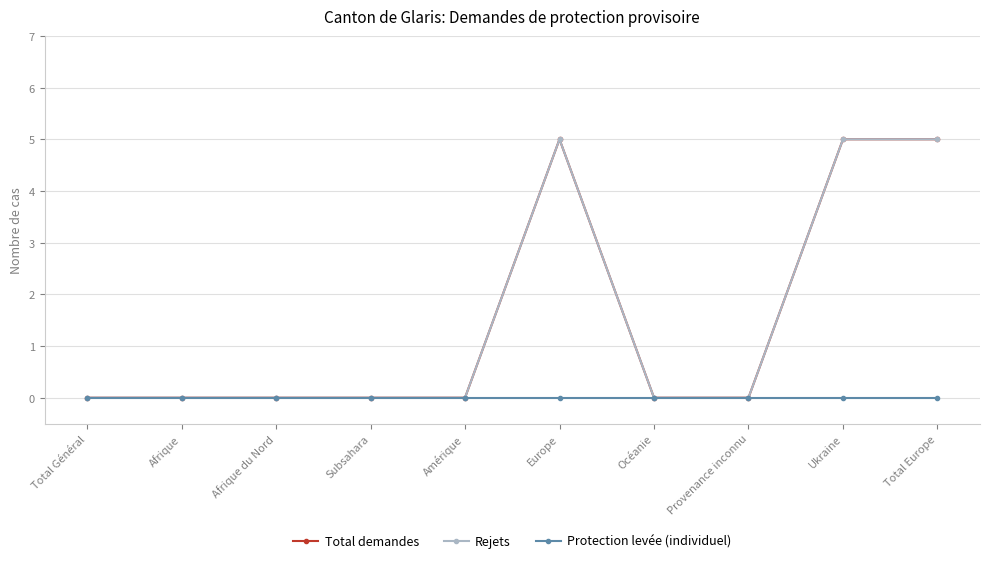

True or false: Rejets and Protection levée (individuel) cross at least once.

False